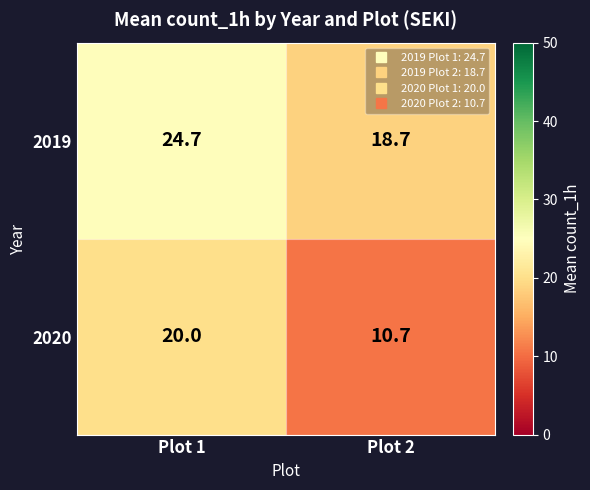

At Plot 2, list the series in order from largest to smallest.

2019, 2020